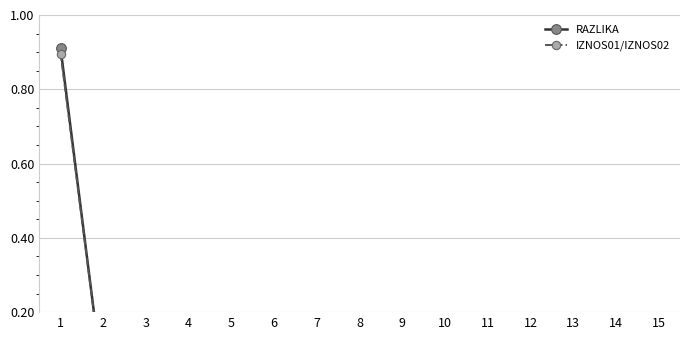

True or false: IZNOS01/IZNOS02 and RAZLIKA cross at least once.

False